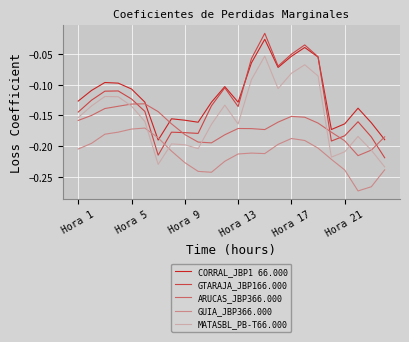

True or false: ARUCAS_JBP366.000 has more than 2 interior local peaks.

True